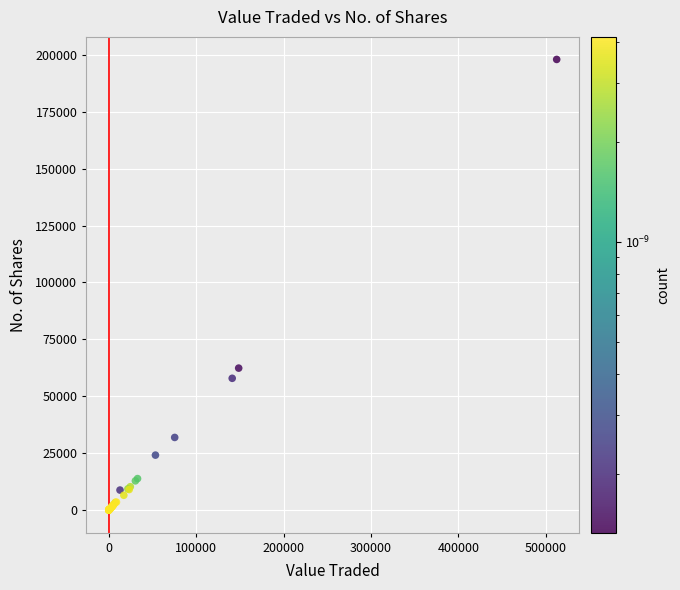

What Y value in the scatter plot is closest to 98997?

62391